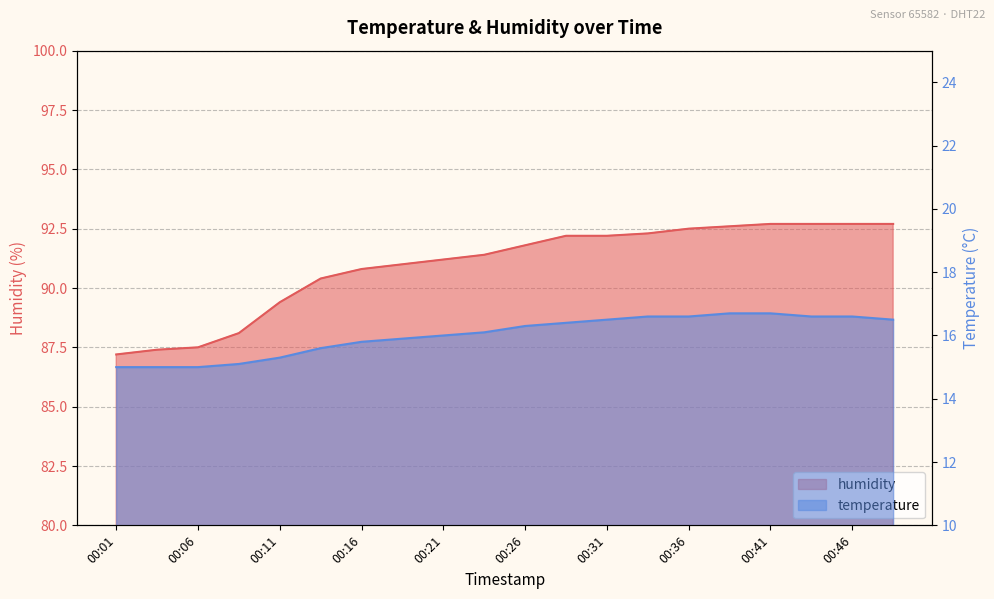

The humidity series shows 32.5 at 00:49. True or false?

False